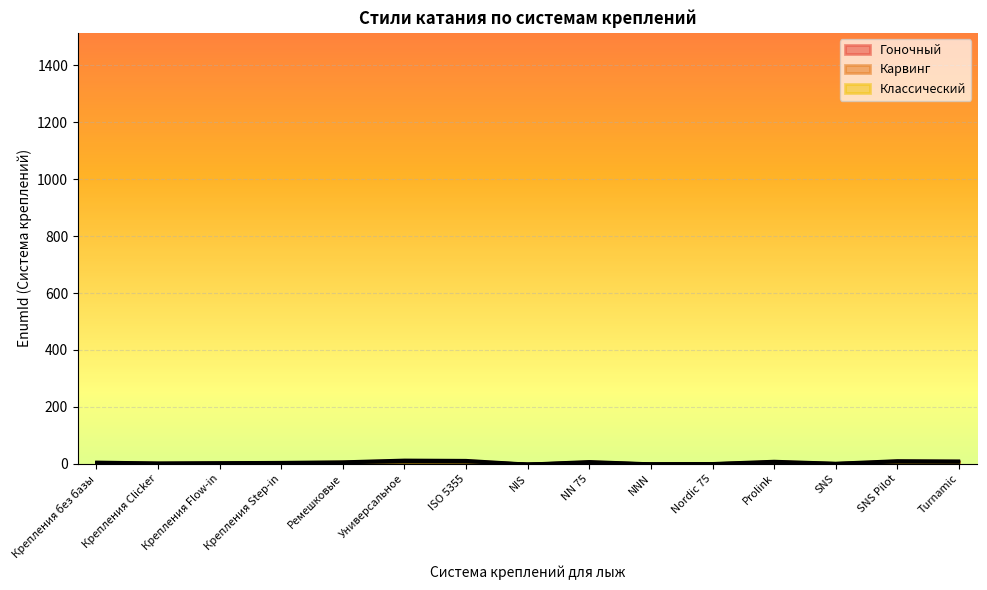

Does the chart display data point markers on the line(s)?

No